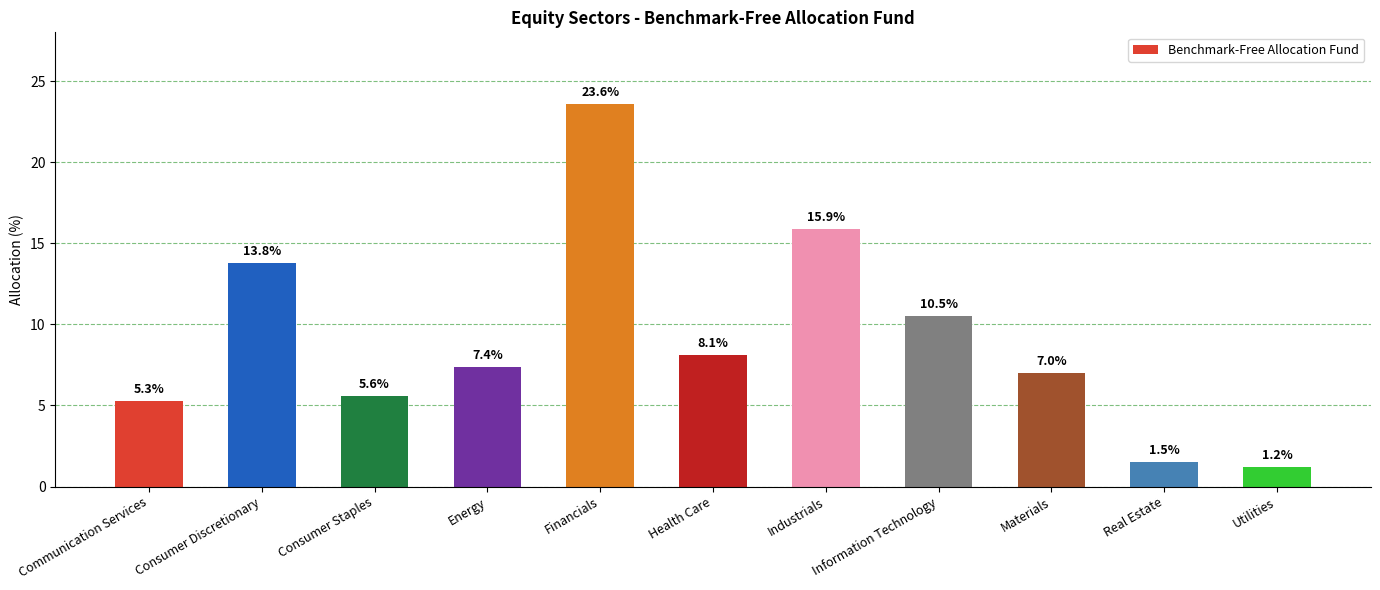

List the labels in order of value, largest first.

Financials, Industrials, Consumer Discretionary, Information Technology, Health Care, Energy, Materials, Consumer Staples, Communication Services, Real Estate, Utilities